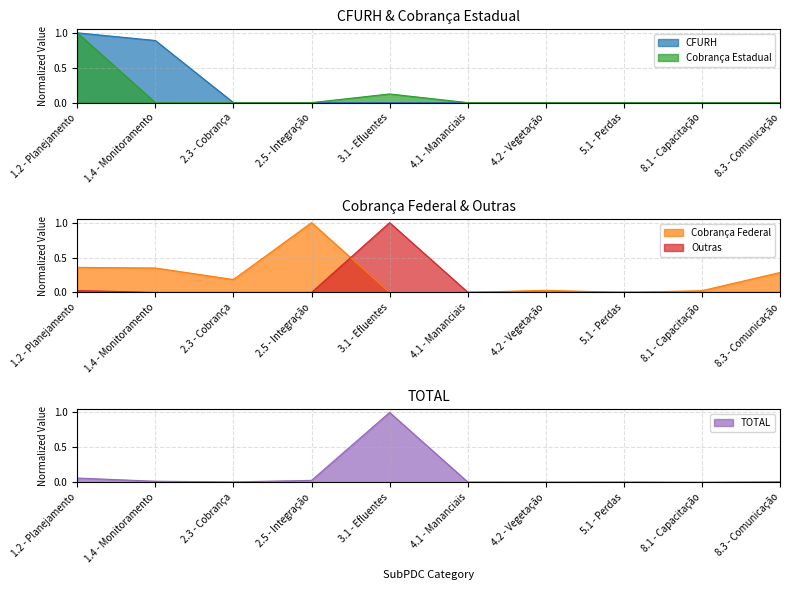

What is the difference between the maximum and minimum values in the Cobrança Federal series?

1.0